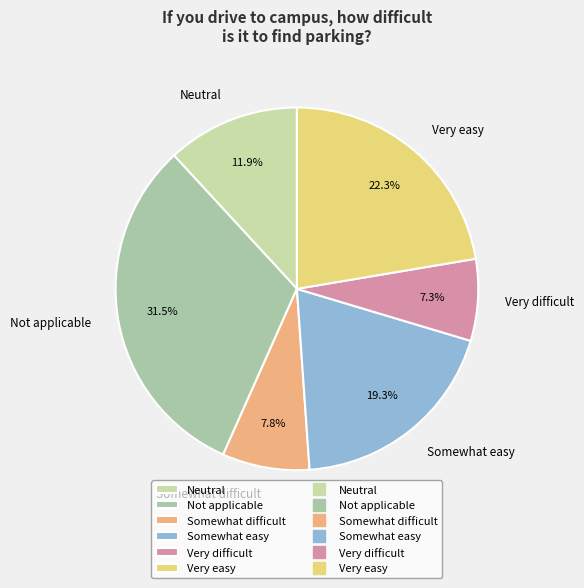

Do Not applicable and Very easy together represent more than half of the pie?

Yes